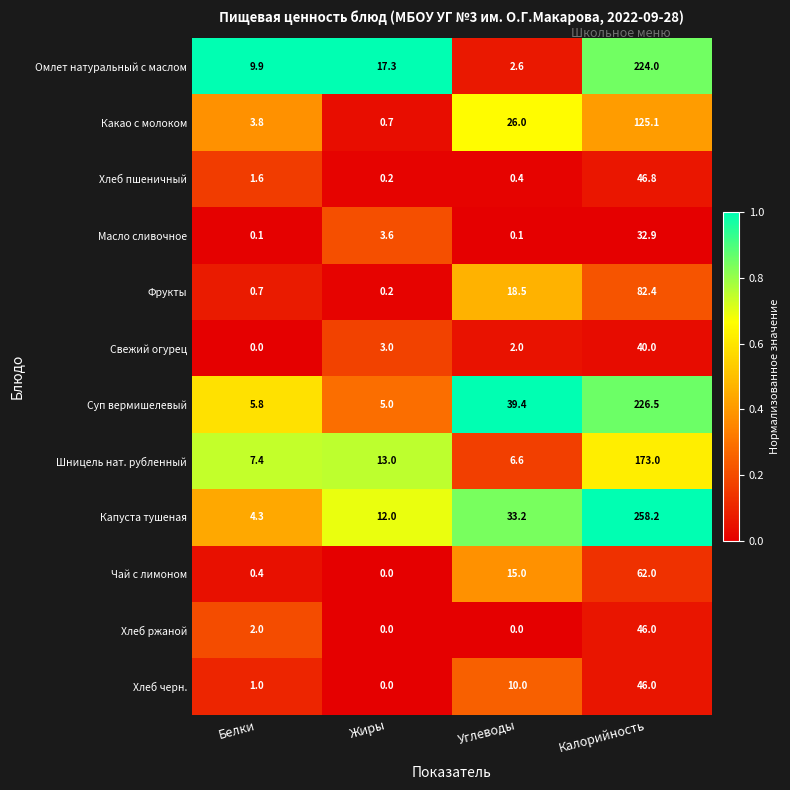

Read the Хлеб ржаной value at Белки.

2.0